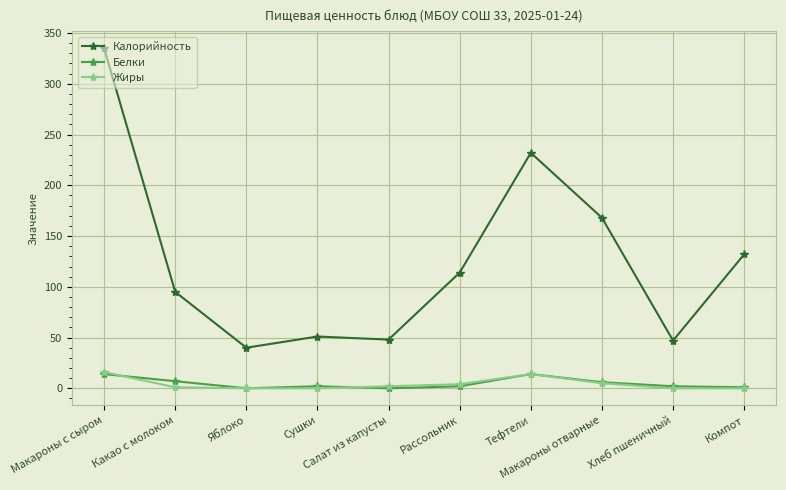

Is this an area chart (filled region under the line)?

No